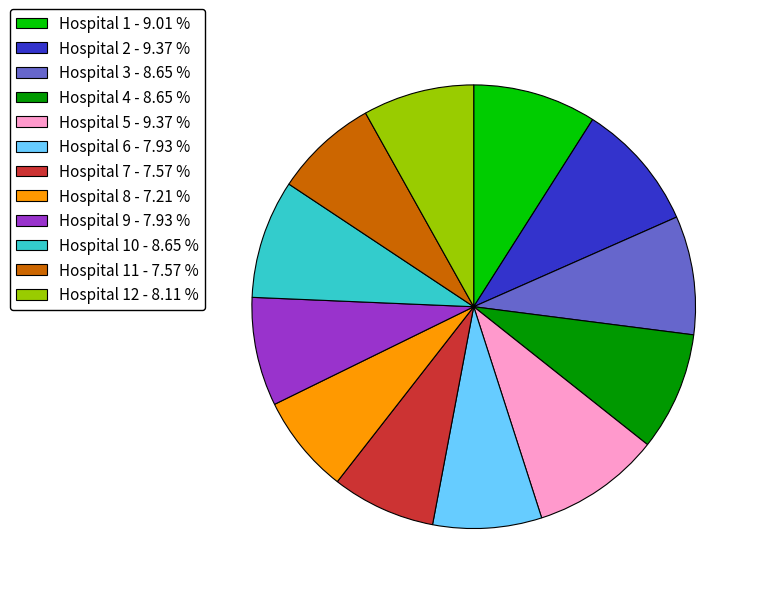

Which has a higher value, Hospital 10 - 8.65 % or Hospital 2 - 9.37 %?

Hospital 2 - 9.37 %